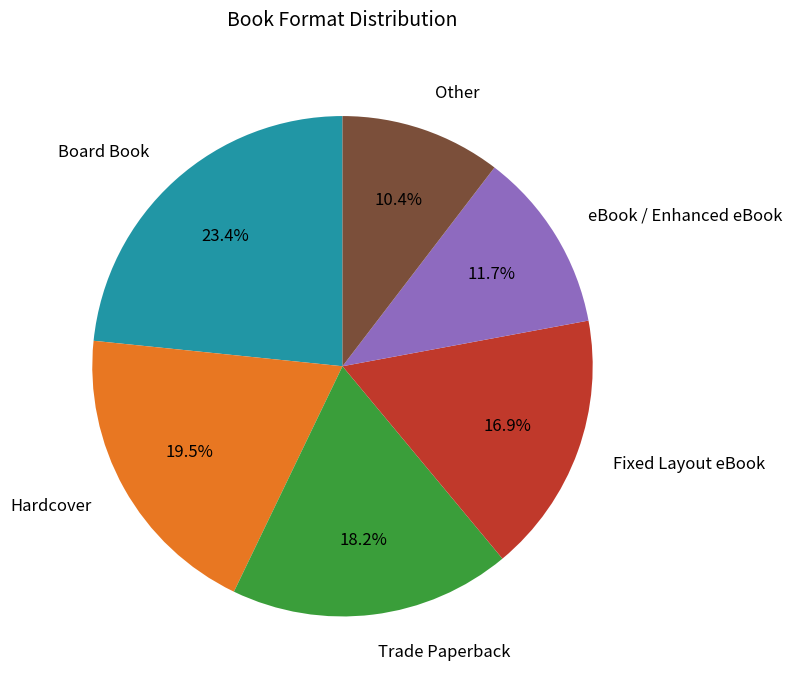

To the nearest percent, what is the difference between the Fixed Layout eBook and eBook / Enhanced eBook slice percentages?

5%